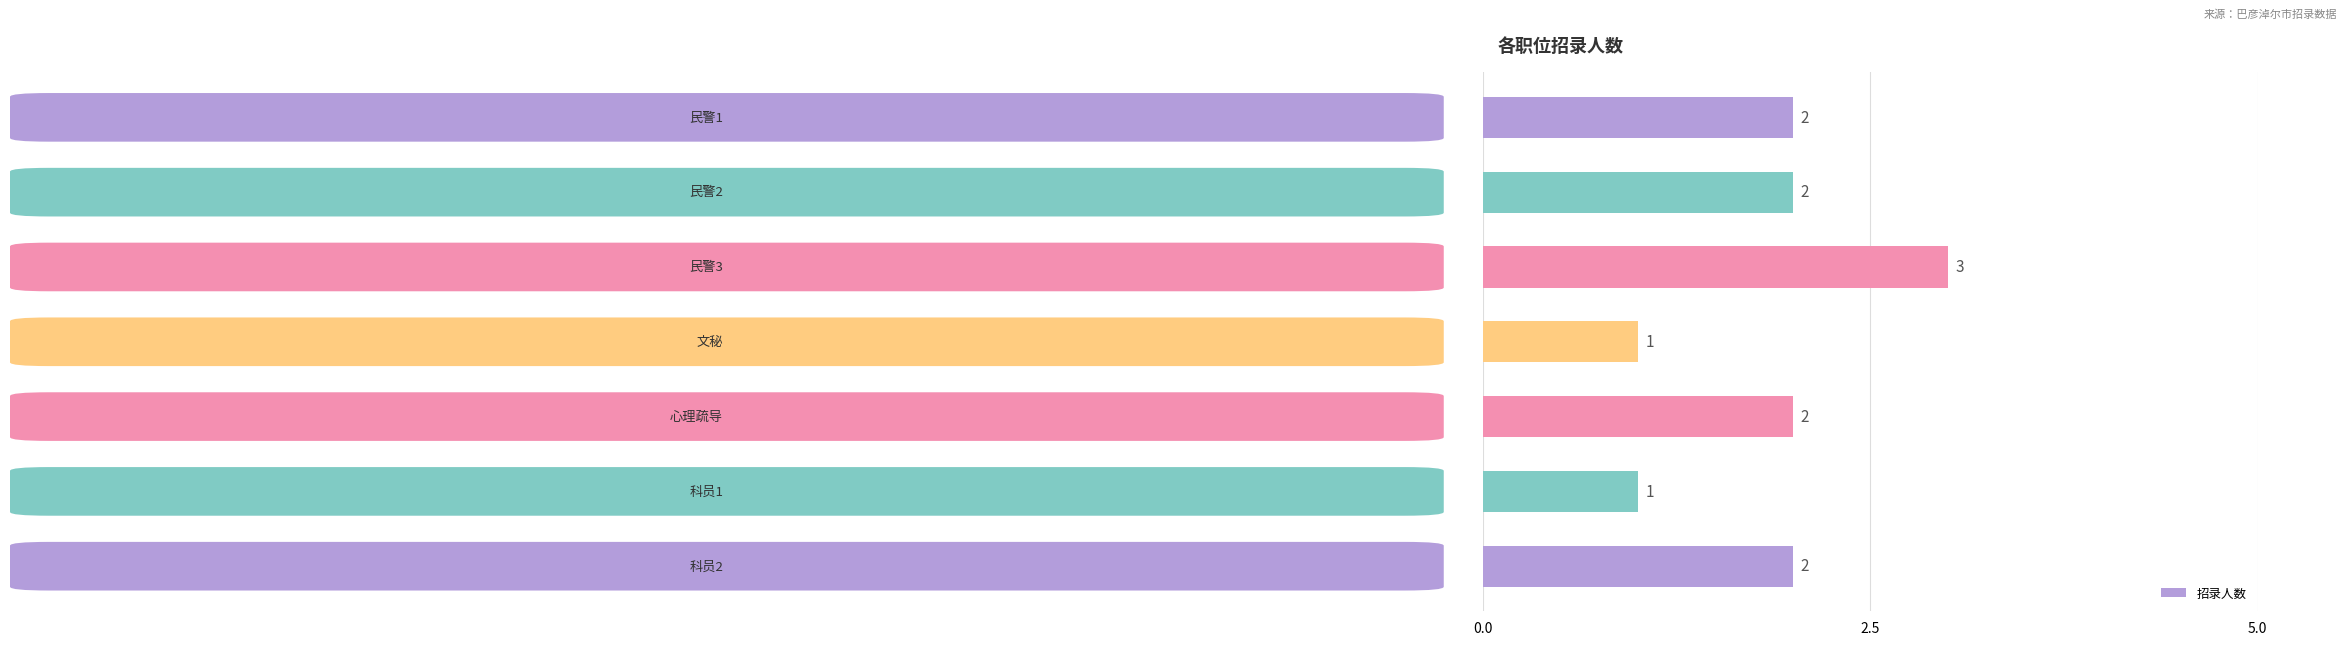

What is the difference between the maximum and minimum values?

2